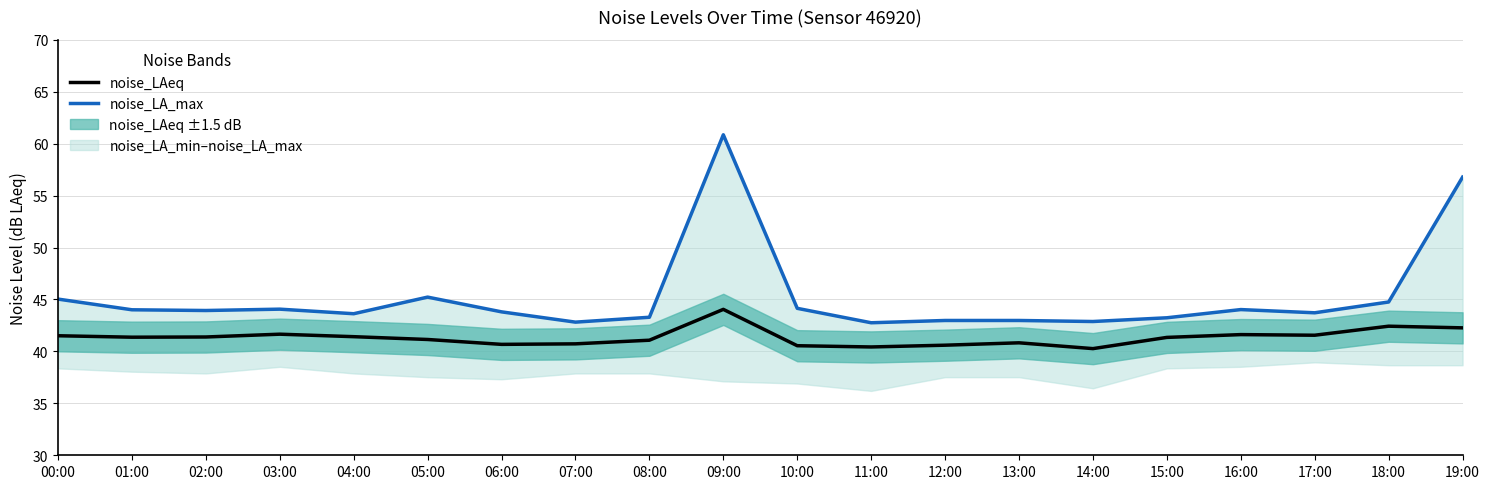

The noise_LAeq series shows 41.1 at 05:00. True or false?

True